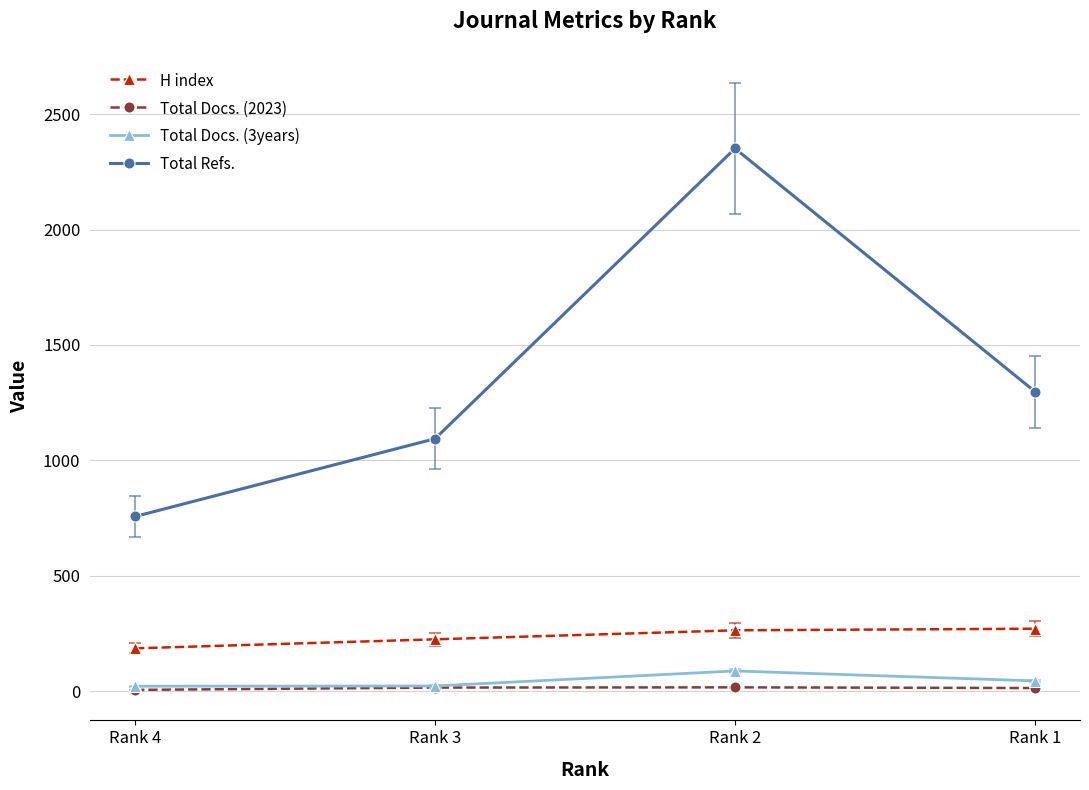

List the labels in order of Total Refs. value, largest first.

Rank 2, Rank 1, Rank 3, Rank 4